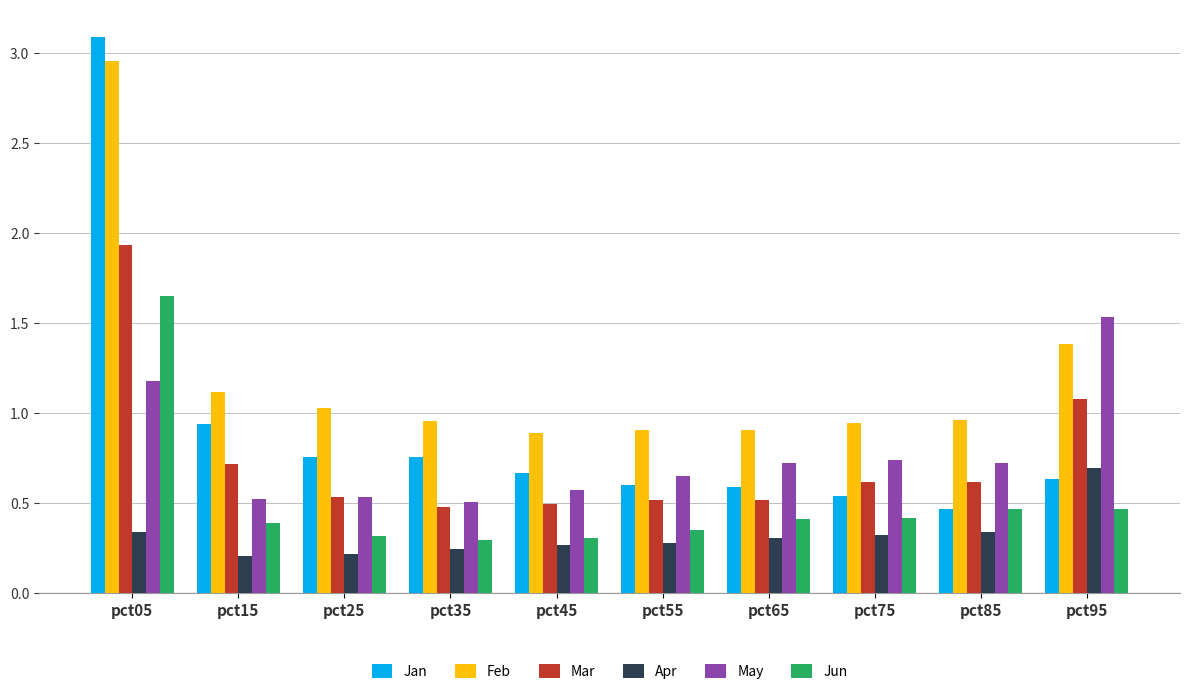

What is the difference between the Jun values at pct05 and pct65?

1.2